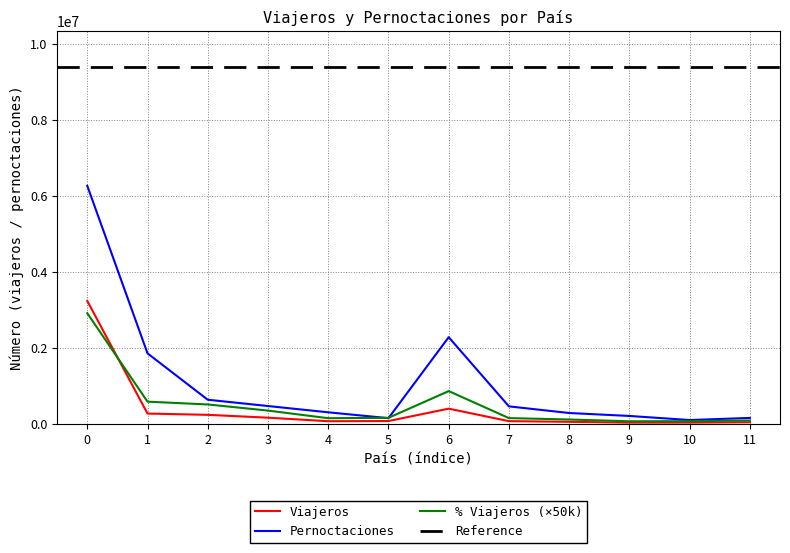

What is the maximum value for Porcentaje Viajeros?

2913000.0